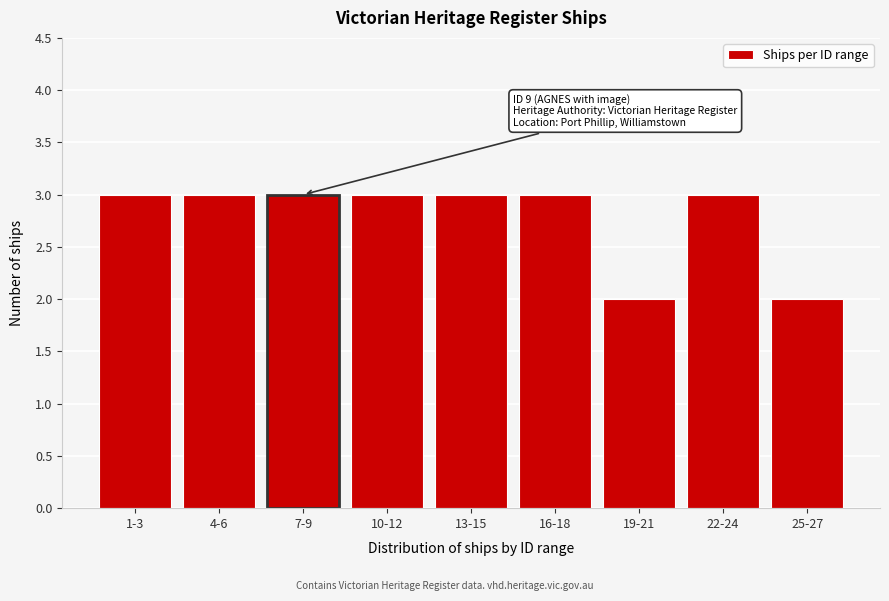

Reading left to right, transcribe all the data shown in this chart.

1-3=3	4-6=3	7-9=3	10-12=3	13-15=3	16-18=3	19-21=2	22-24=3	25-27=2